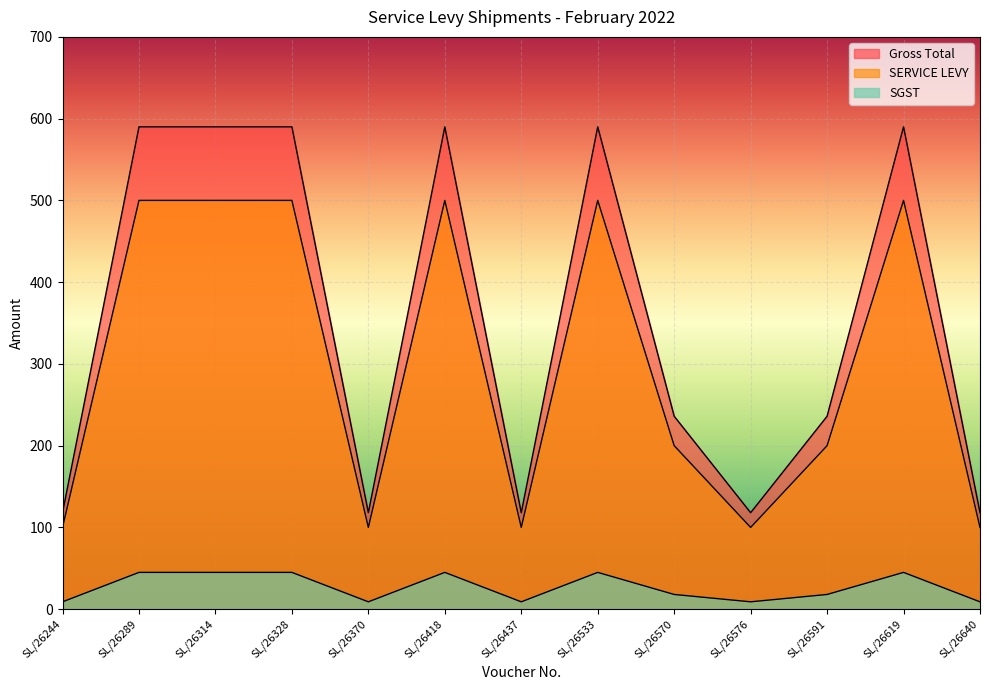

True or false: Gross Total and SGST cross at least once.

False